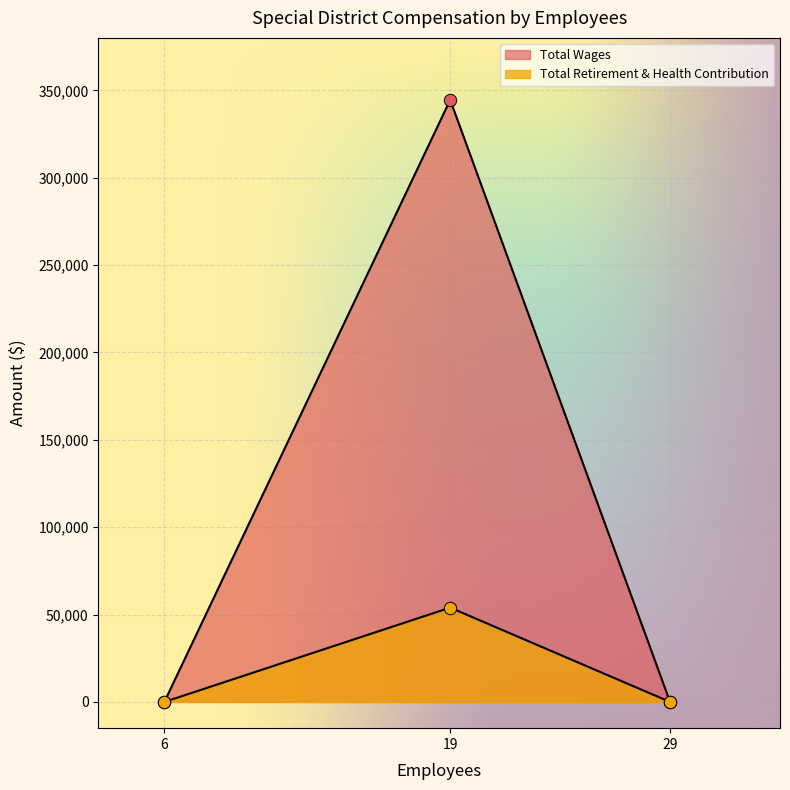

Is the value of Total Retirement & Health Contribution at 29 greater than the value of Total Wages at 19?

No